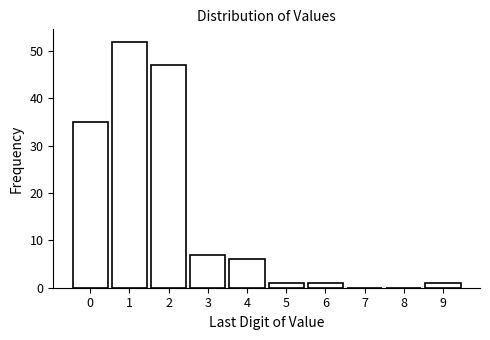

Reading left to right, what are all the values shown in this chart?

0=35	1=52	2=47	3=7	4=6	5=1	6=1	7=0	8=0	9=1